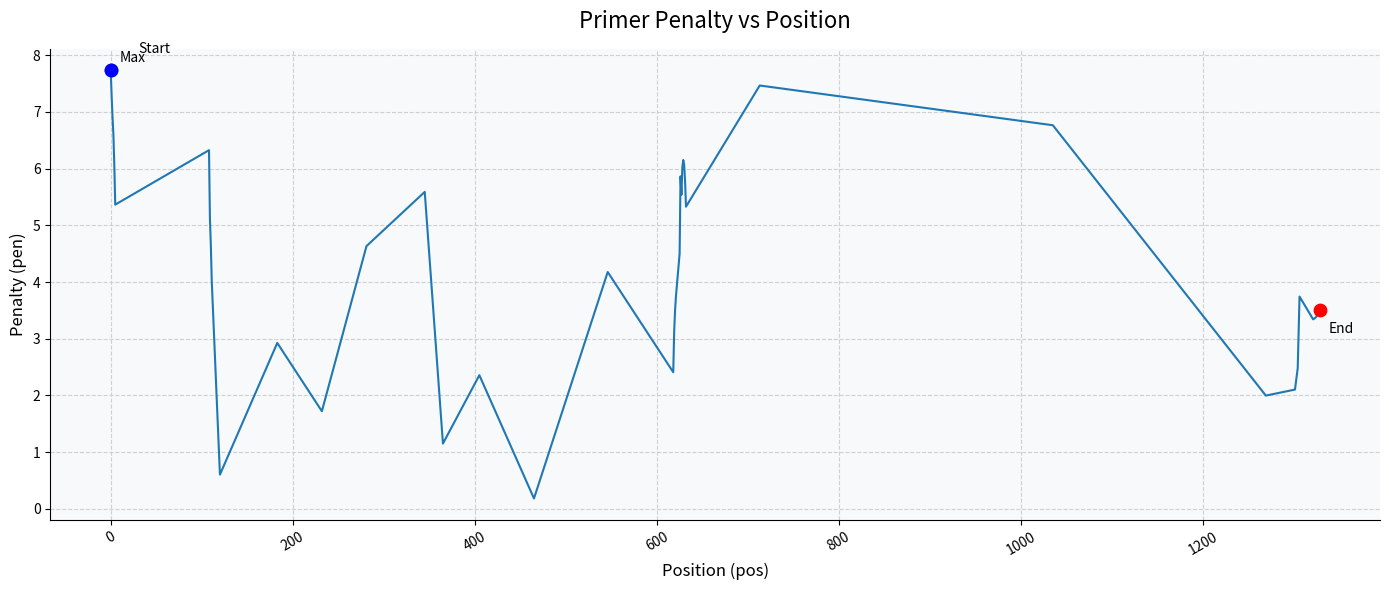

What is the difference between the maximum and minimum values?

7.6